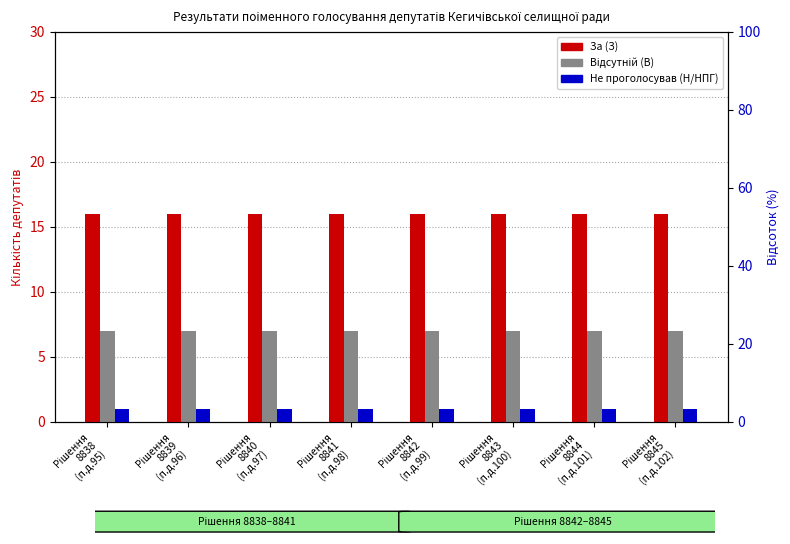

Reading left to right, what are all the values shown in this chart?

За (З): Рішення
8838
(п.д.95)=16	Рішення
8839
(п.д.96)=16	Рішення
8840
(п.д.97)=16	Рішення
8841
(п.д.98)=16	Рішення
8842
(п.д.99)=16	Рішення
8843
(п.д.100)=16	Рішення
8844
(п.д.101)=16	Рішення
8845
(п.д.102)=16
Відсутній (В): Рішення
8838
(п.д.95)=7	Рішення
8839
(п.д.96)=7	Рішення
8840
(п.д.97)=7	Рішення
8841
(п.д.98)=7	Рішення
8842
(п.д.99)=7	Рішення
8843
(п.д.100)=7	Рішення
8844
(п.д.101)=7	Рішення
8845
(п.д.102)=7
Не проголосував (Н/НПГ): Рішення
8838
(п.д.95)=1	Рішення
8839
(п.д.96)=1	Рішення
8840
(п.д.97)=1	Рішення
8841
(п.д.98)=1	Рішення
8842
(п.д.99)=1	Рішення
8843
(п.д.100)=1	Рішення
8844
(п.д.101)=1	Рішення
8845
(п.д.102)=1